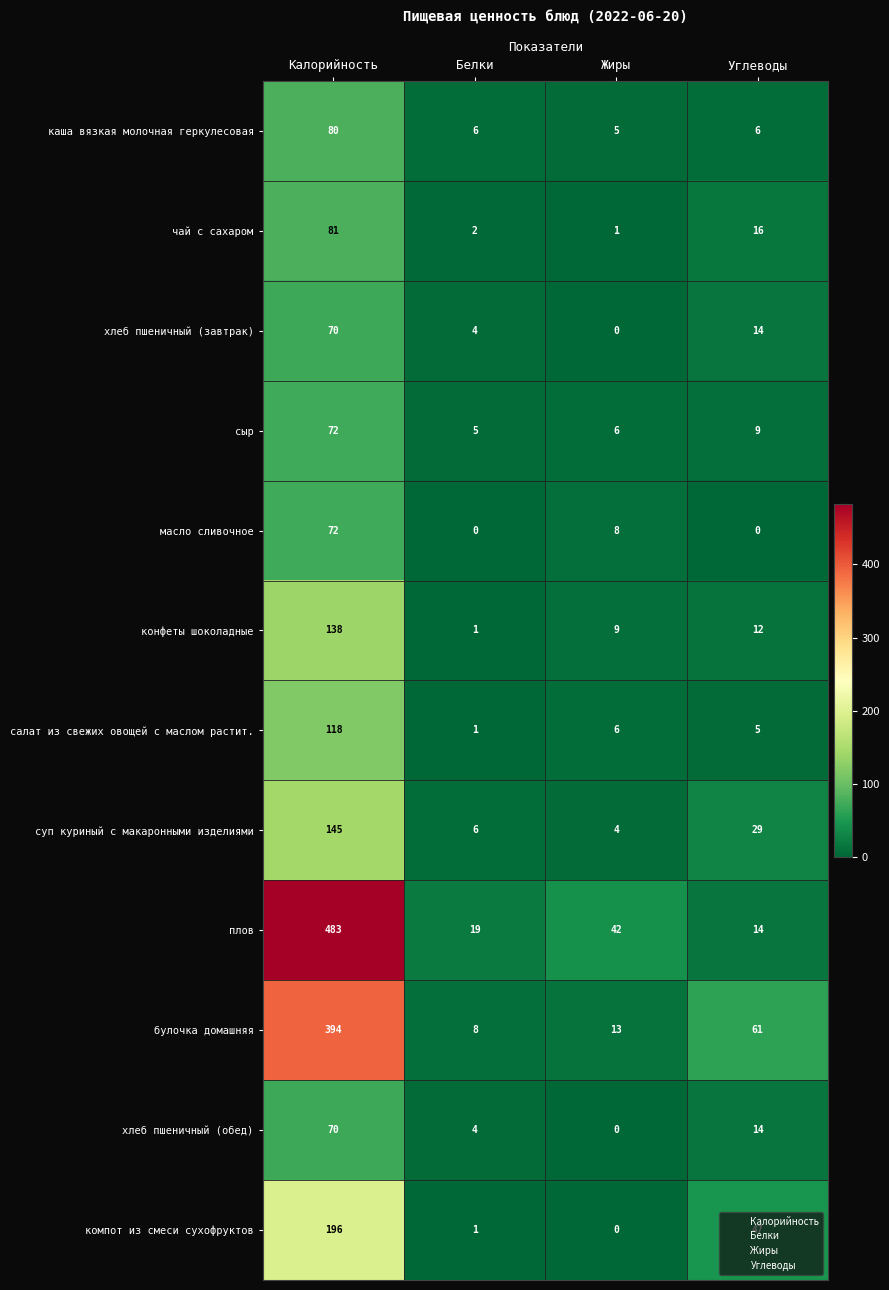

Which series changed the most between Калорийность and Углеводы?

плов